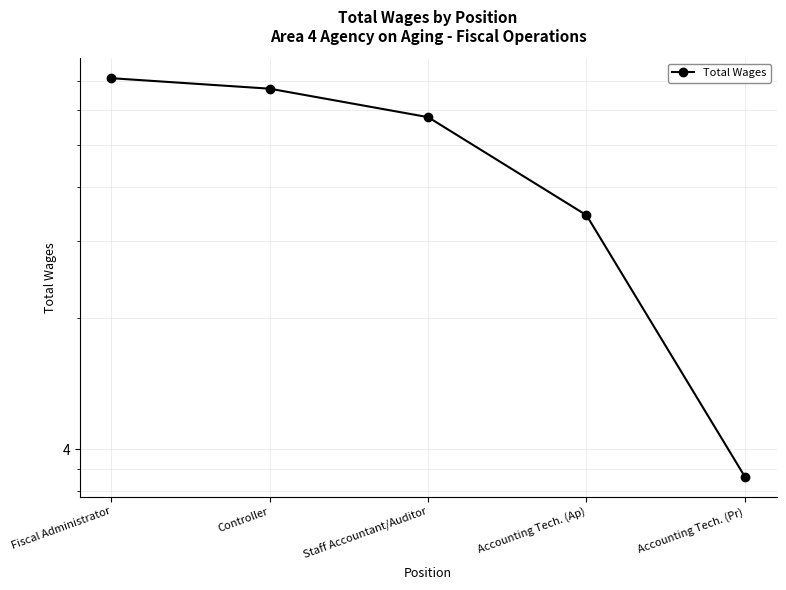

What position from the left is Staff Accountant/Auditor?

3